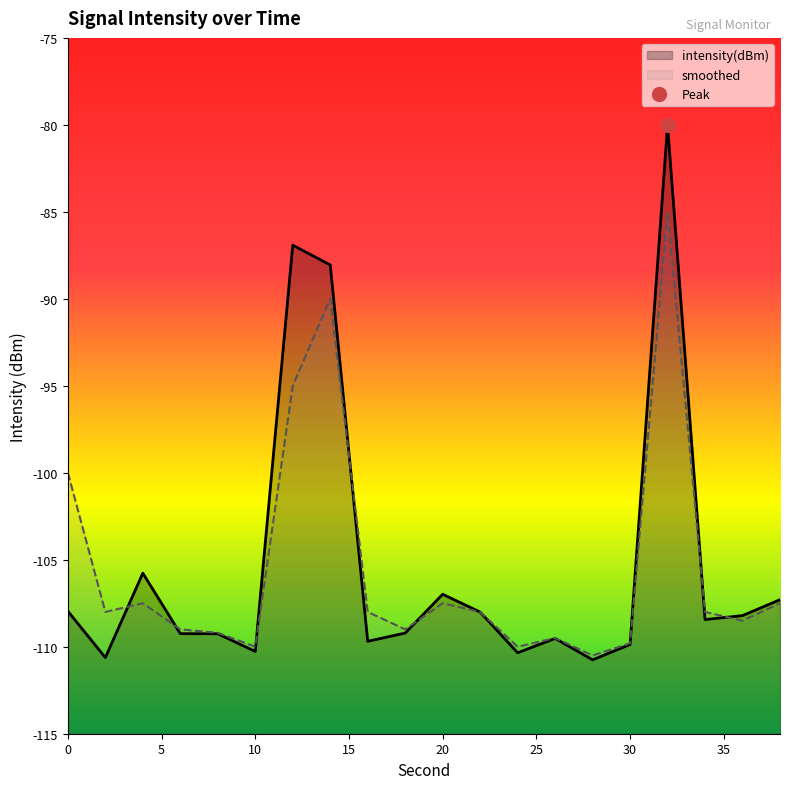

True or false: smoothed has more than 2 interior local peaks.

True